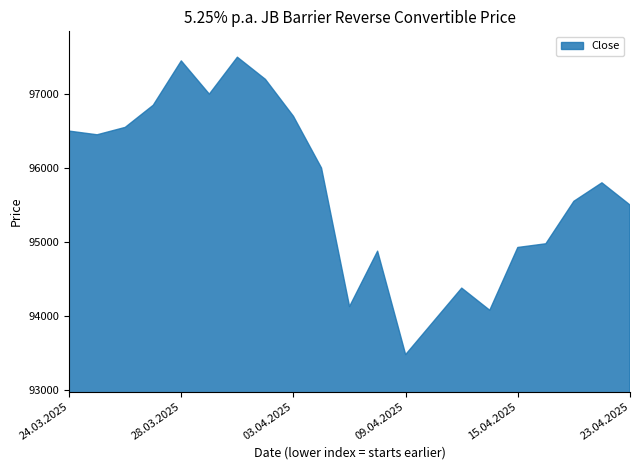

The value at 24.03.2025 is 96500. True or false?

True